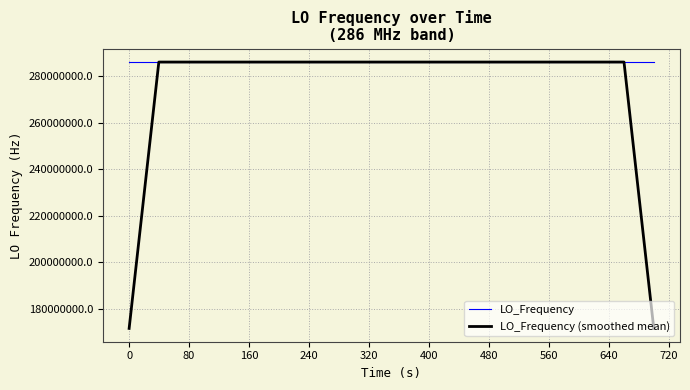

What is the greatest value displayed?

286047002.5